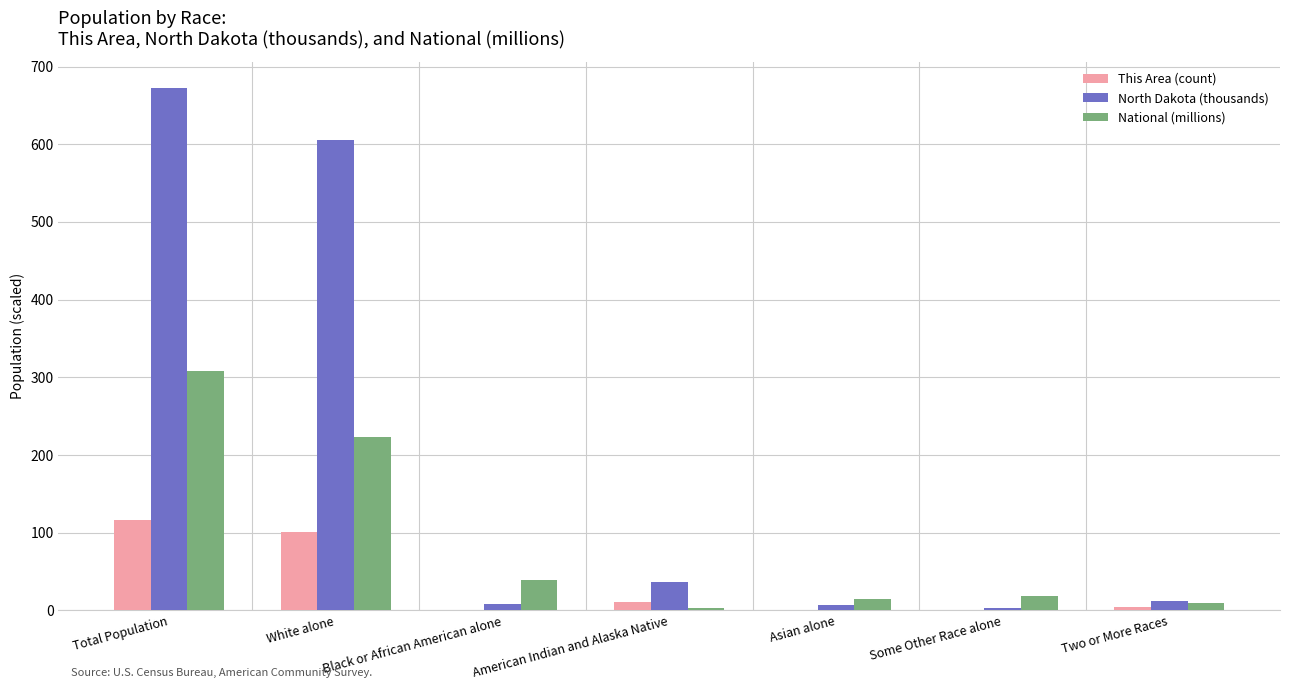

True or false: This Area (count) has a value of 0.0 at Some Other Race alone.

True